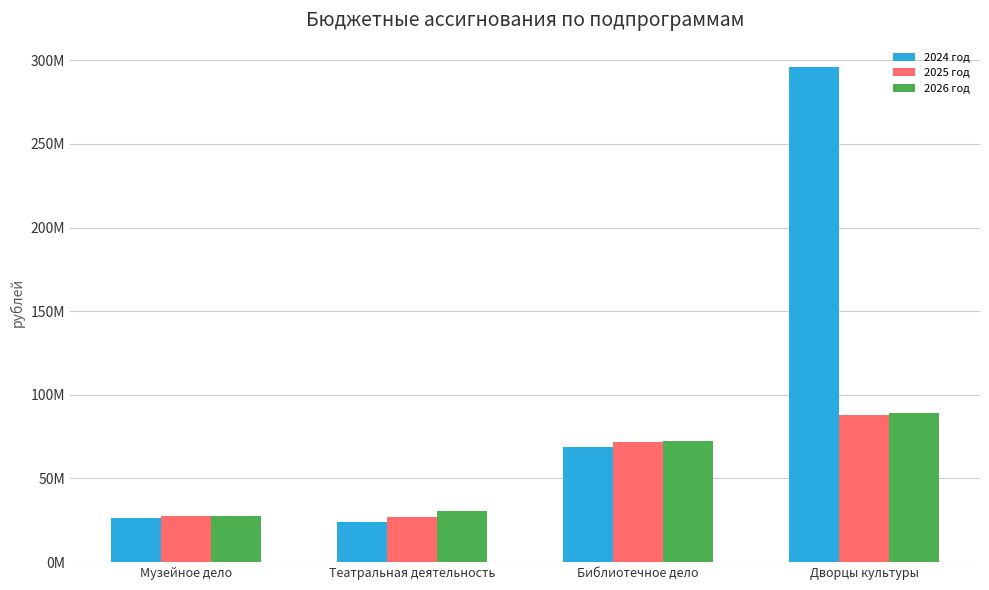

Is it true that 2024 год equals 413582271.7 at Дворцы культуры?

False